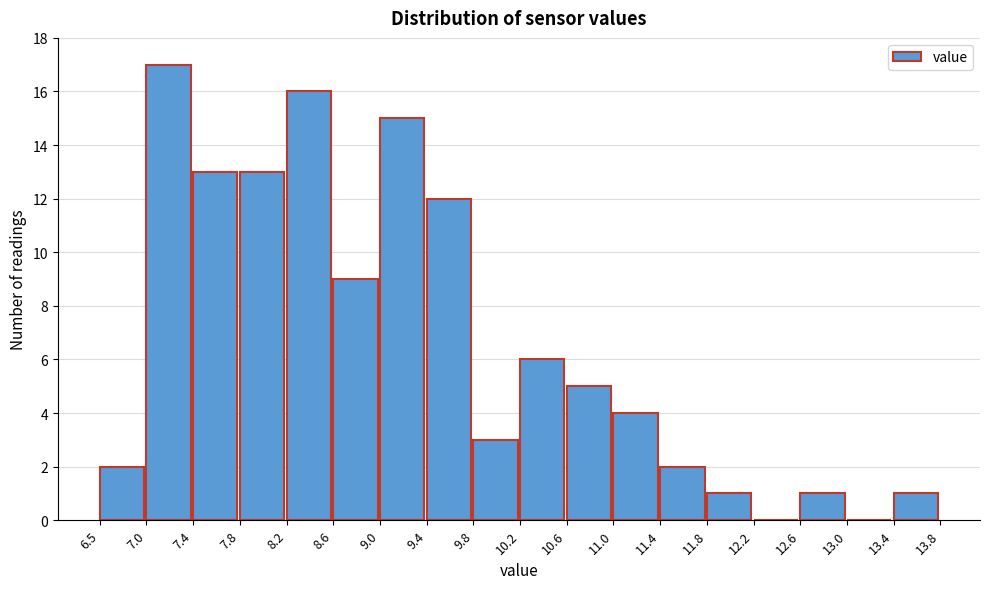

How tall is the bar that spans 11.0 to 11.4 on the x-axis? The values are not printed on the chart, so give them approximately, as read against the axis.

4